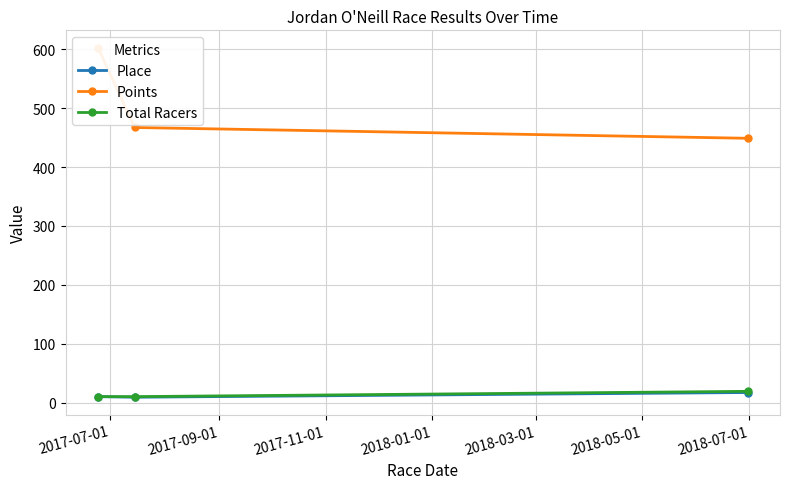

What is the maximum value for Total Racers?

19